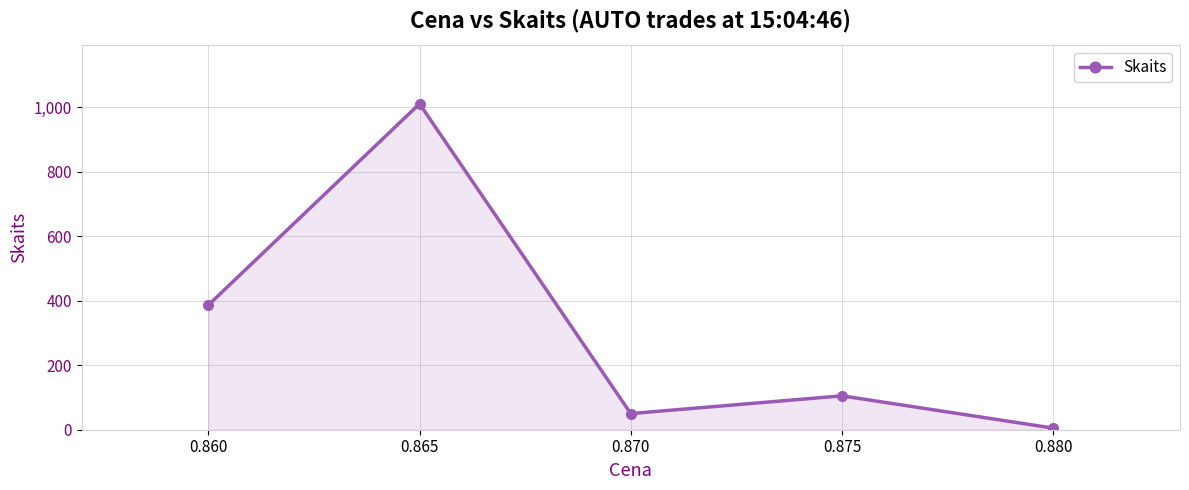

What is the minimum value shown in the chart?

5